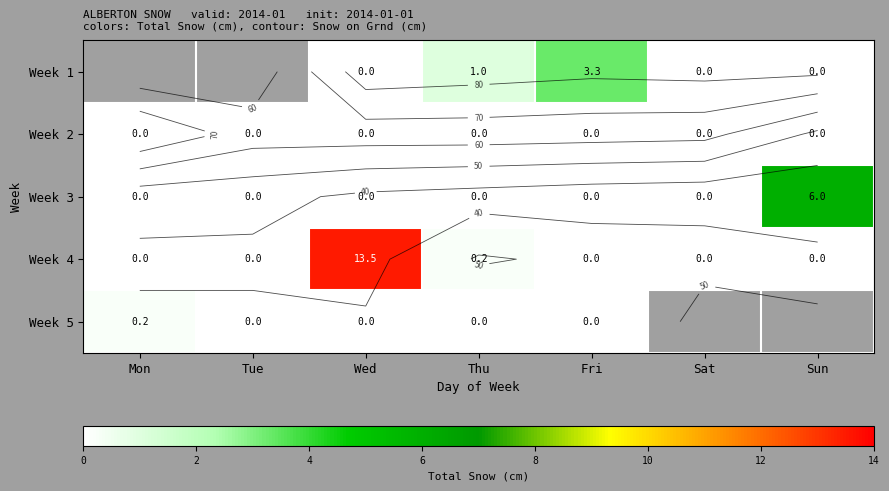

What is the greatest value displayed?

13.5